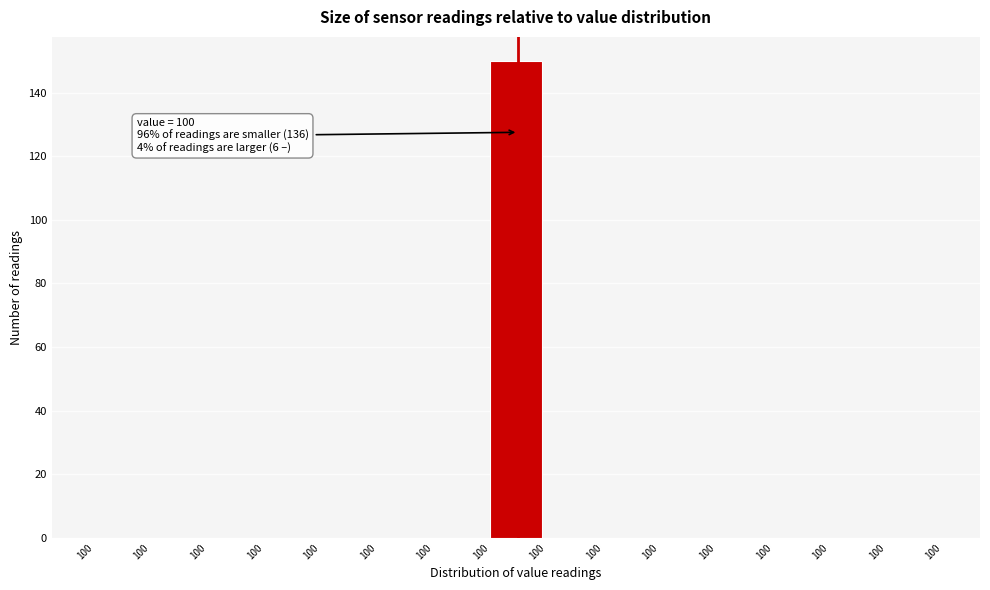

How many data points does each series have?

15